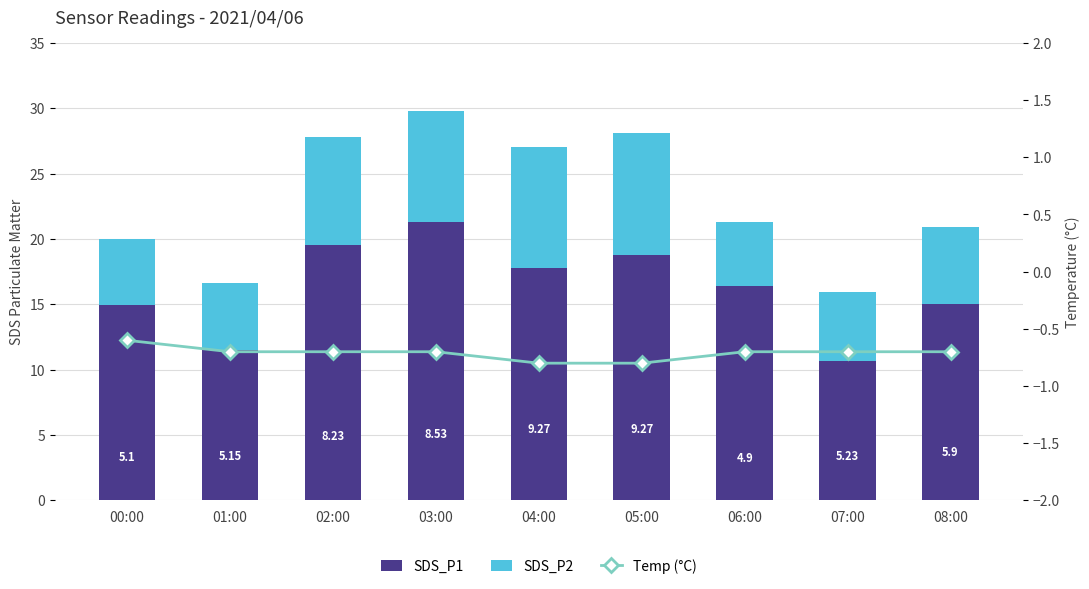

Reading right to left, what are all the values shown in this chart?

SDS_P1: 08:00=15.0	07:00=10.7	06:00=16.4	05:00=18.8	04:00=17.8	03:00=21.3	02:00=19.6	01:00=11.5	00:00=14.9
SDS_P2: 08:00=5.9	07:00=5.2	06:00=4.9	05:00=9.3	04:00=9.3	03:00=8.5	02:00=8.2	01:00=5.1	00:00=5.1
Temp (°C): 08:00=-0.7	07:00=-0.7	06:00=-0.7	05:00=-0.8	04:00=-0.8	03:00=-0.7	02:00=-0.7	01:00=-0.7	00:00=-0.6